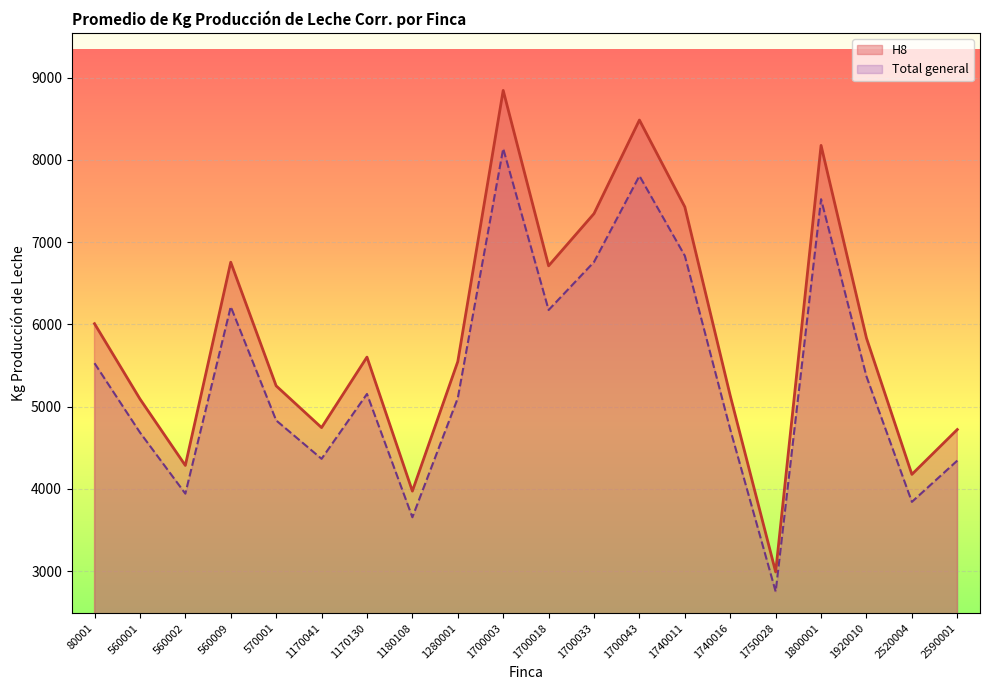

What is the total value across all series at 1800001?

15698.2